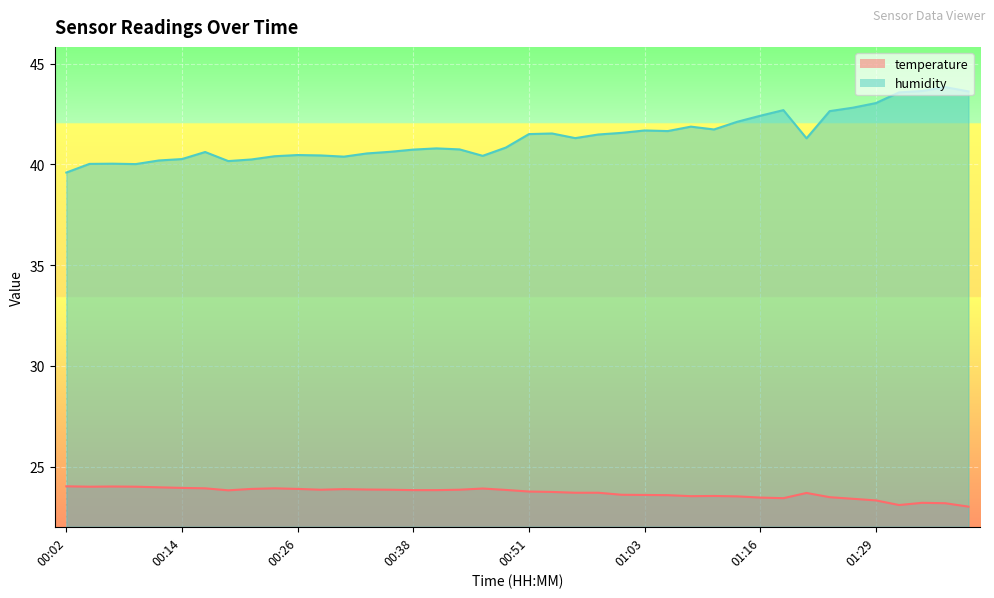

True or false: temperature and humidity intersect in this chart.

False